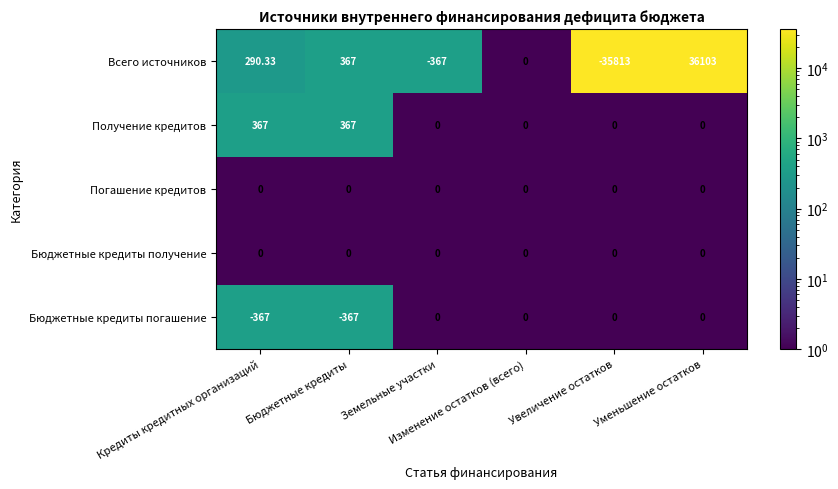

Which series has the largest total across all categories?

Получение кредитов